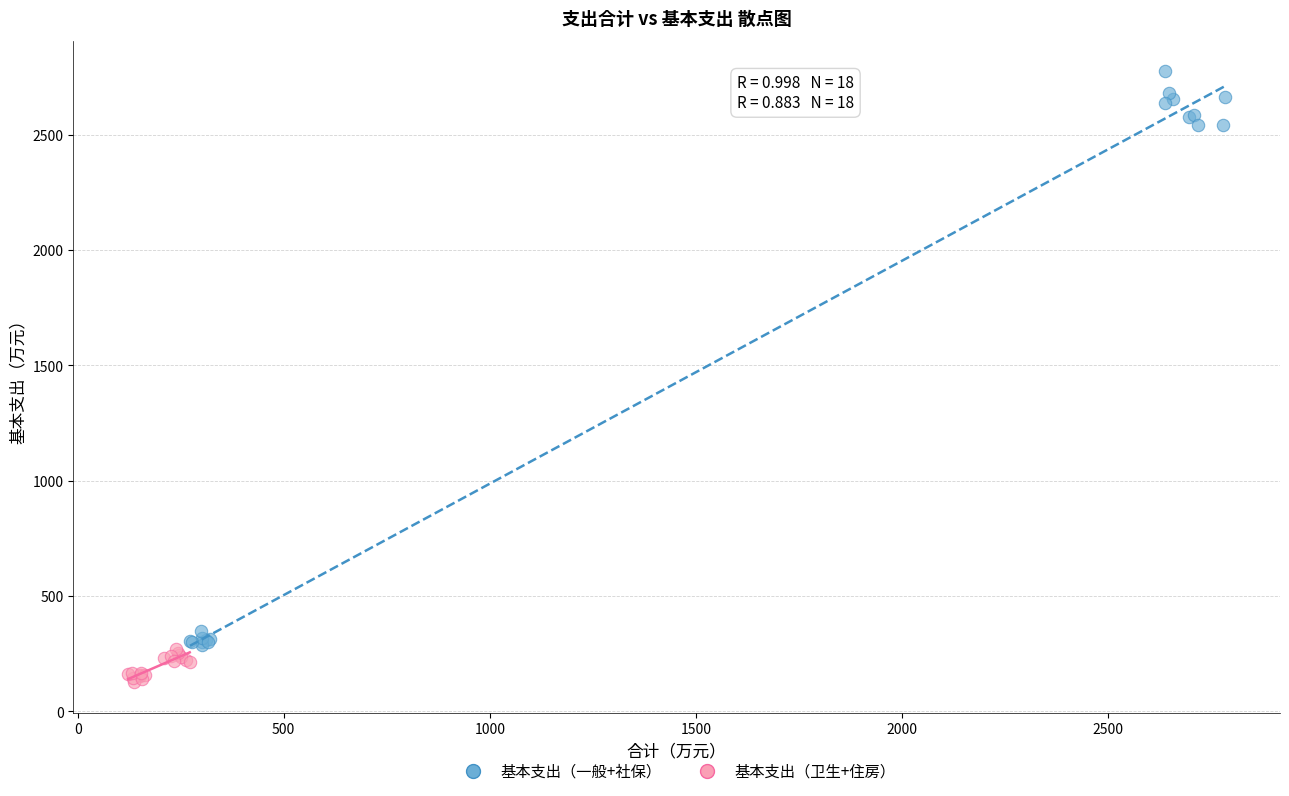

Which series contains the highest Y value?

基本支出（一般+社保）